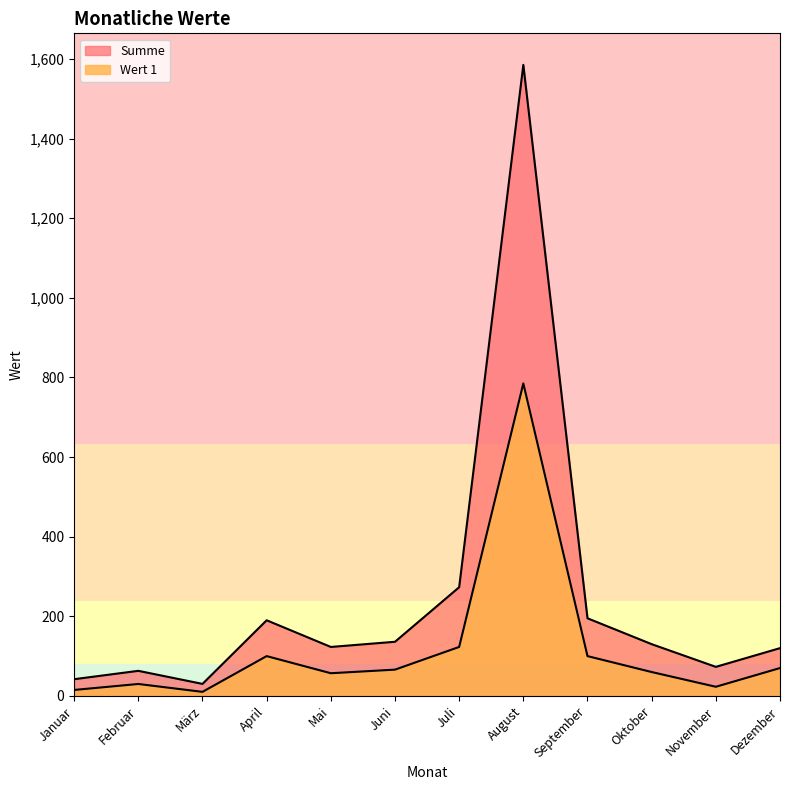

What is the difference between the second highest and minimum values in the Wert 1 series?

112.8